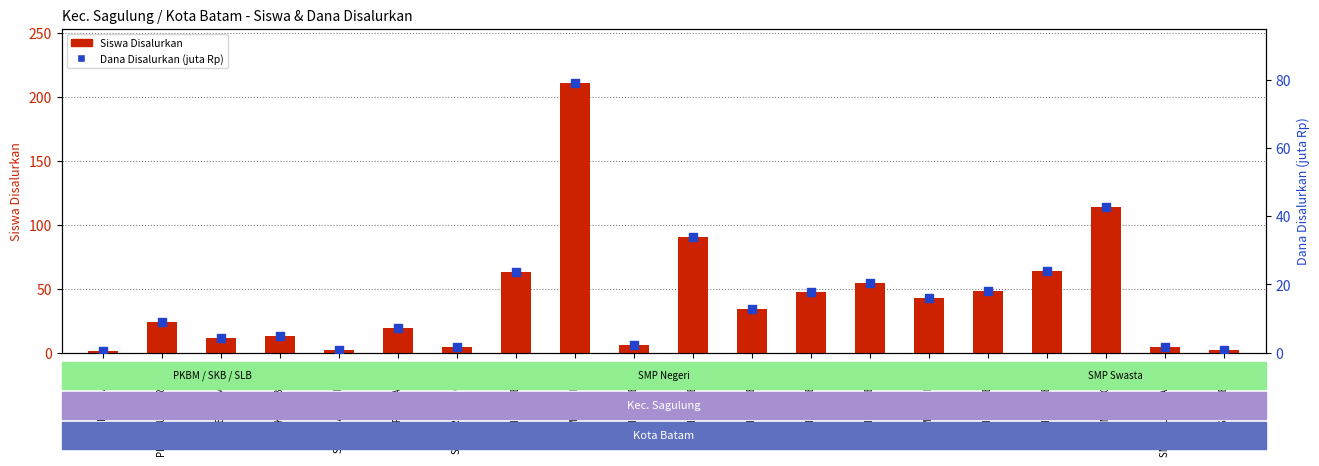

Which series has the widest spread of Y values?

Siswa Disalurkan